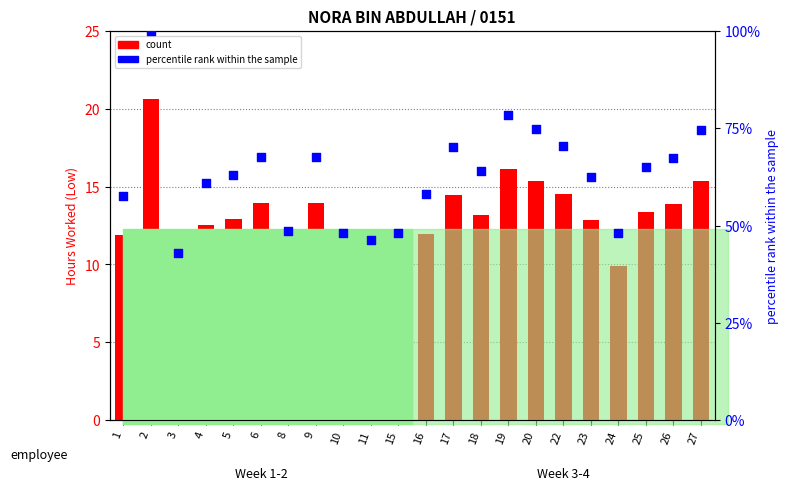

At how many categories does at least one series exceed 31?

22